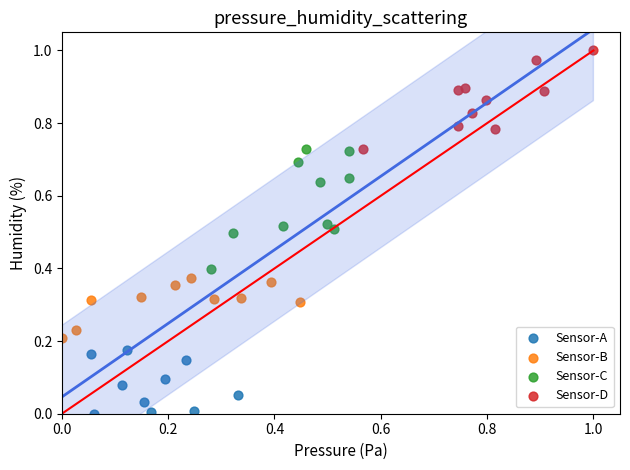

Which series contains the lowest Y value?

Sensor-A